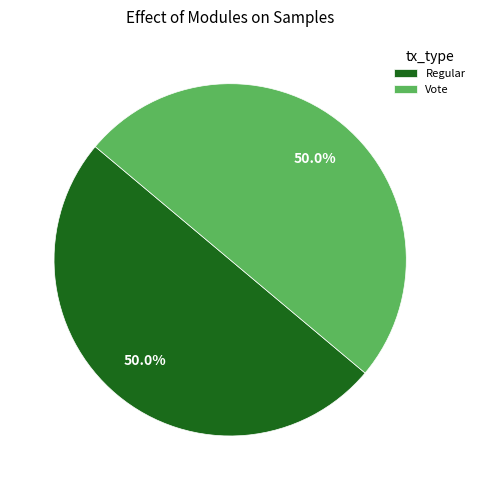

Approximately how many times larger is the value at Regular compared to Vote?

1.0